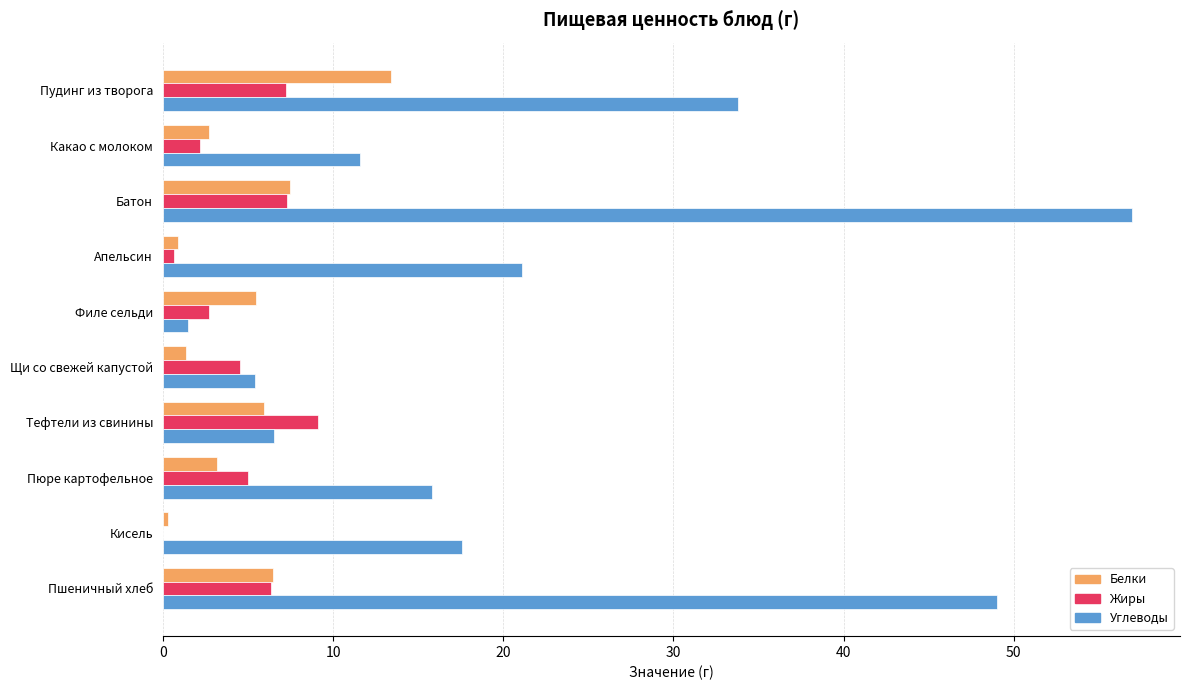

Count the number of categories in the chart.

10